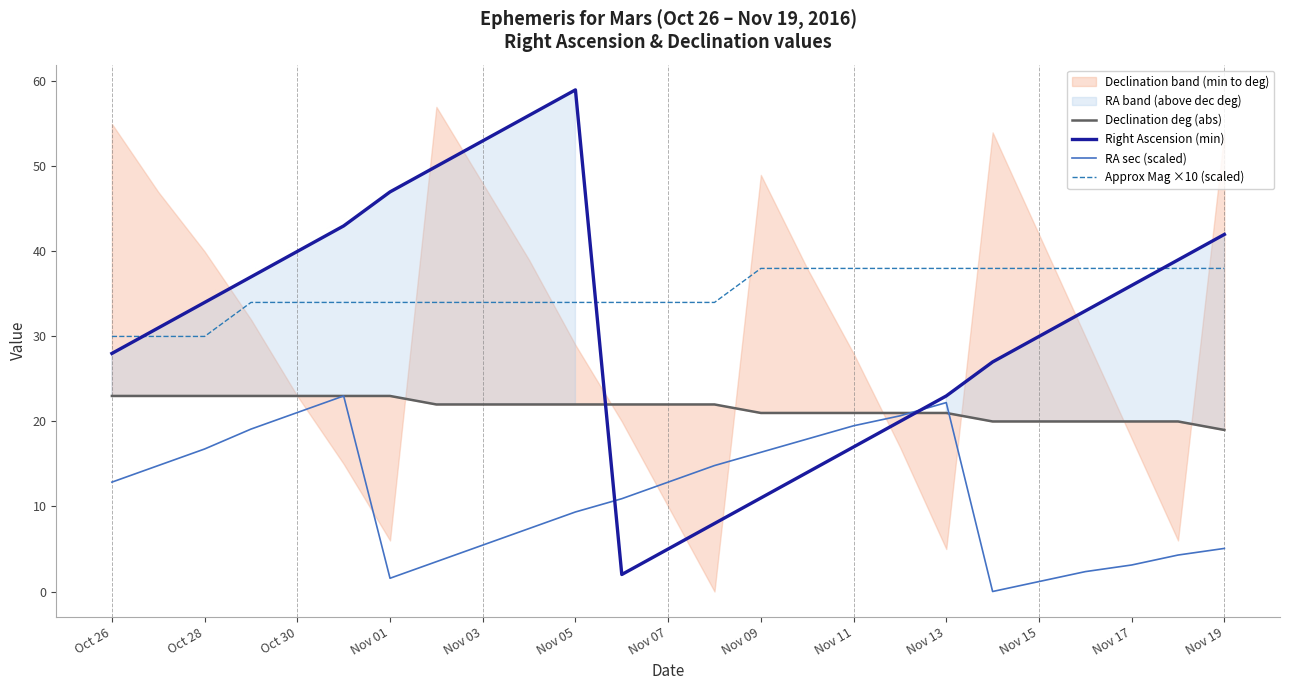

What is the total value across all series at 21?

93.3